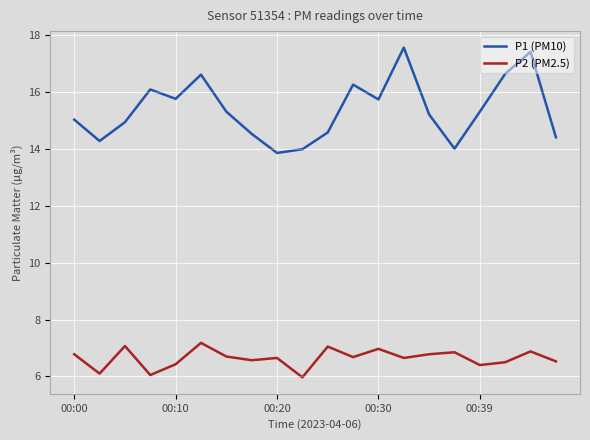

True or false: P2 (PM2.5) and P1 (PM10) cross at least once.

False